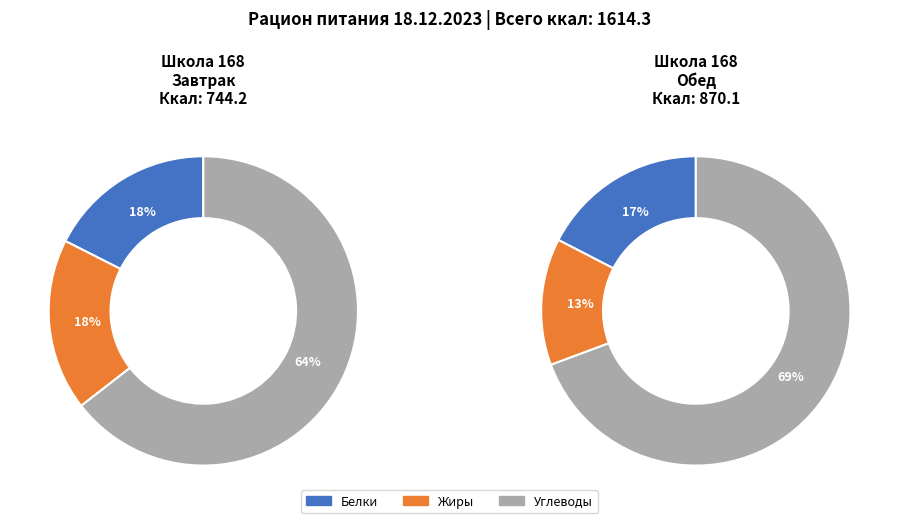

Is the sum of Завтрак and Обед greater than half?

Yes